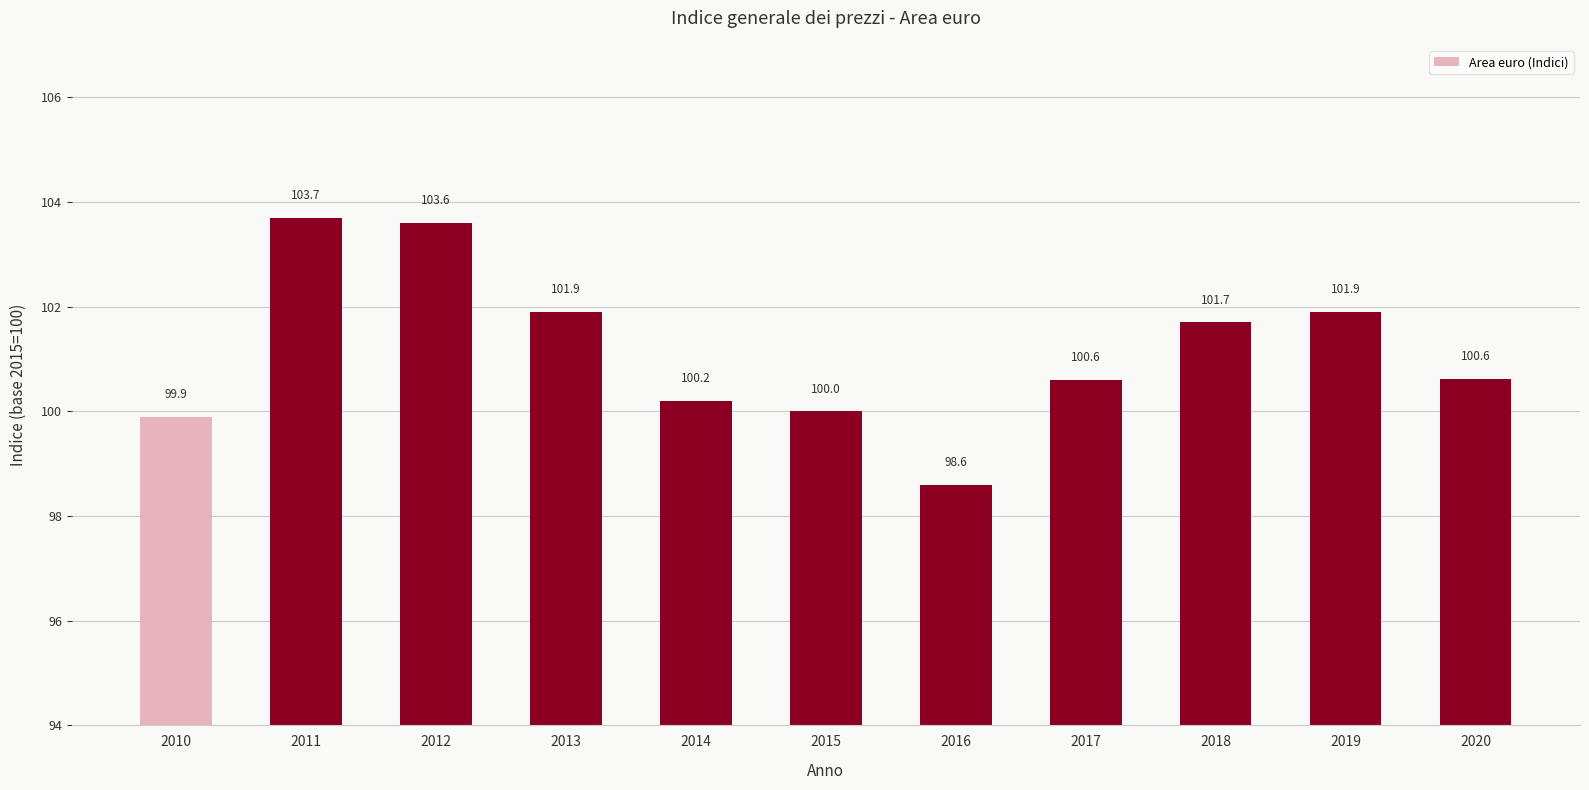

What is the value of the 2nd bar from the left?

103.7